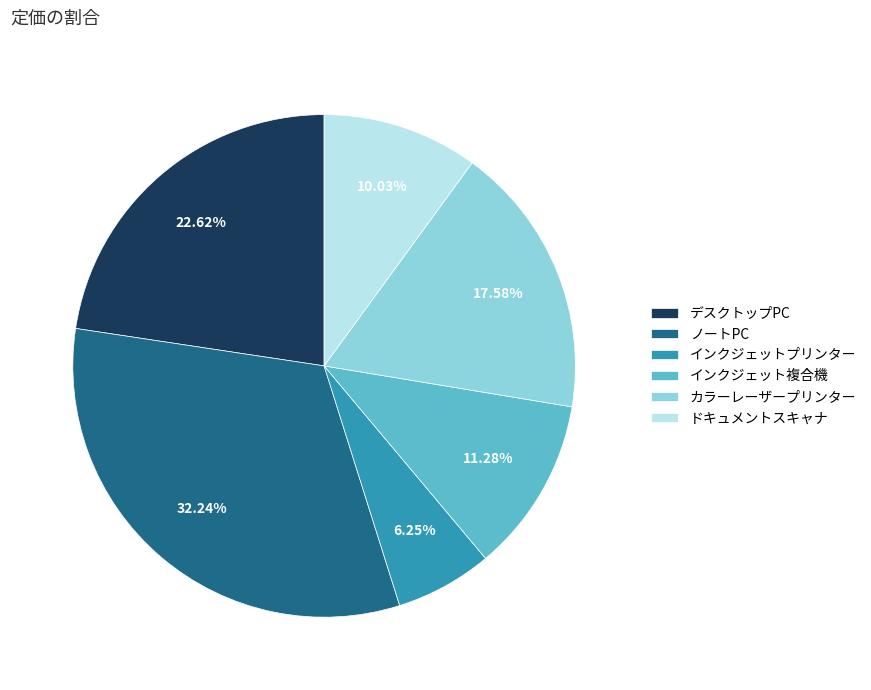

Is インクジェットプリンター the majority of the pie?

No